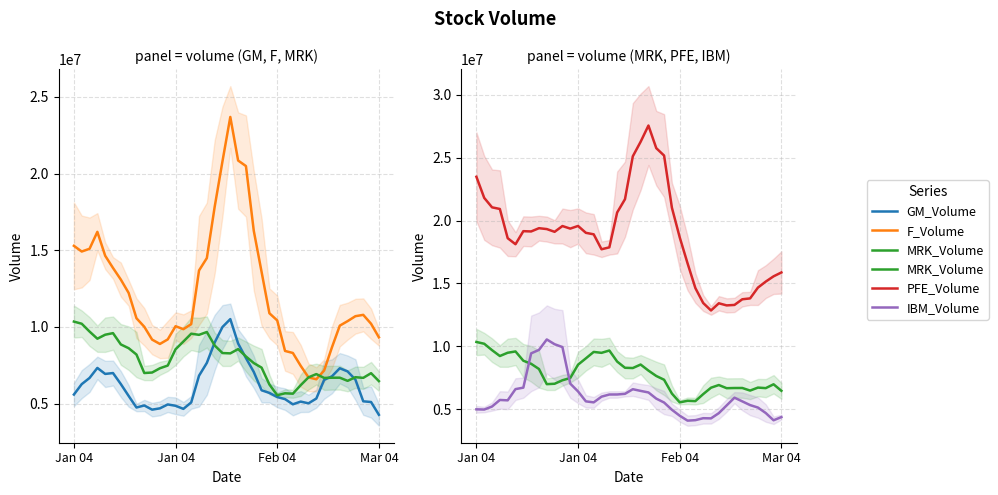

True or false: F_Volume and PFE_Volume intersect in this chart.

False